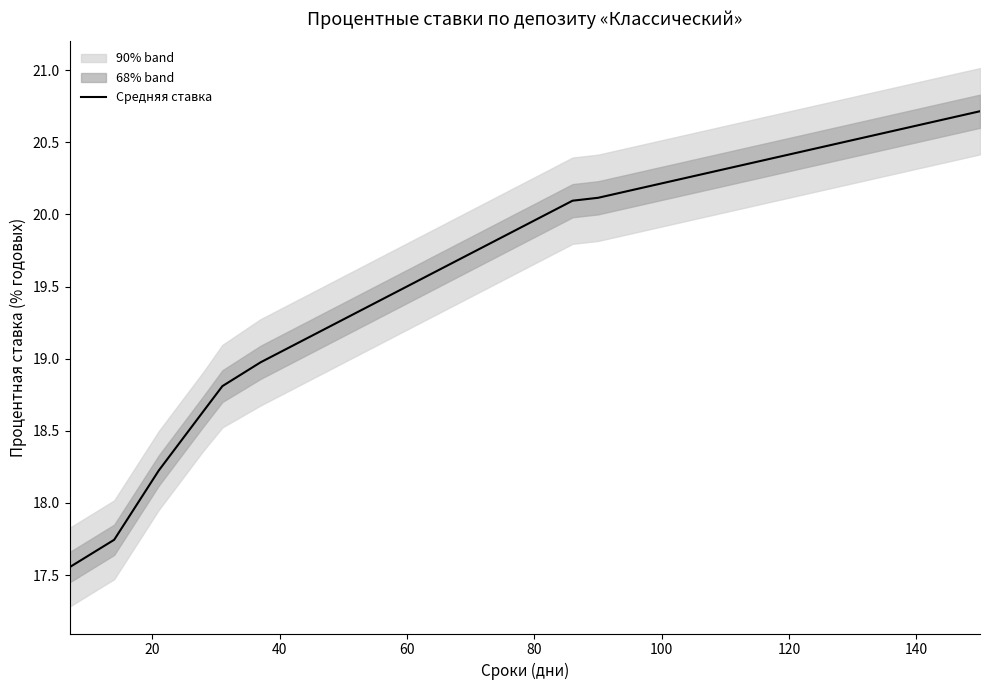

The Средняя ставка series shows 20.6 at 140. True or false?

True